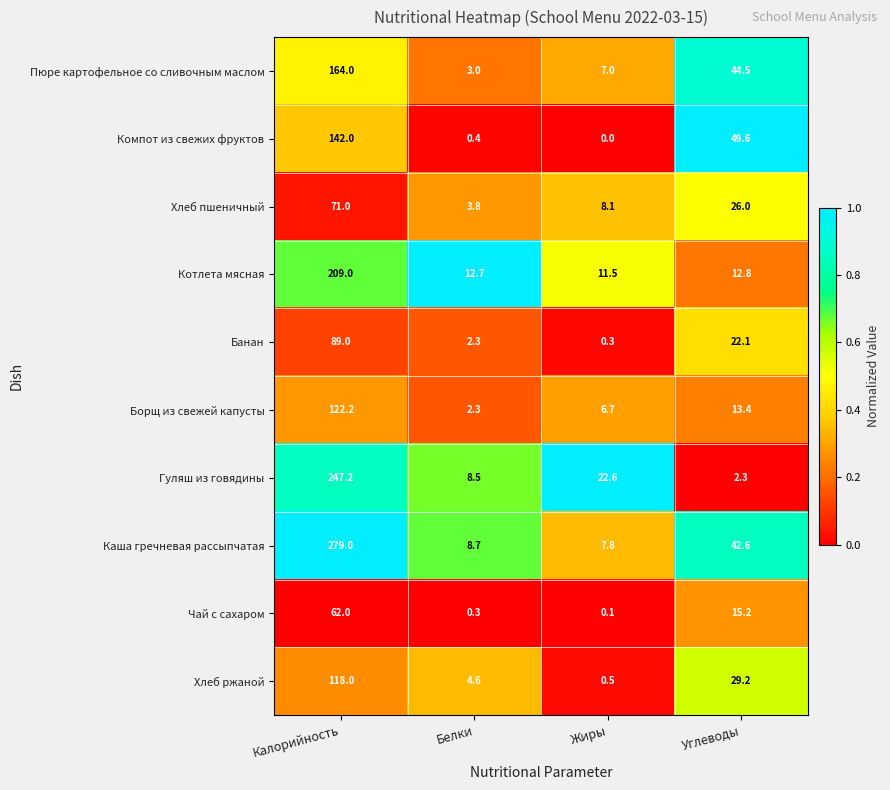

At which label is Хлеб ржаной closest to 59?

Углеводы